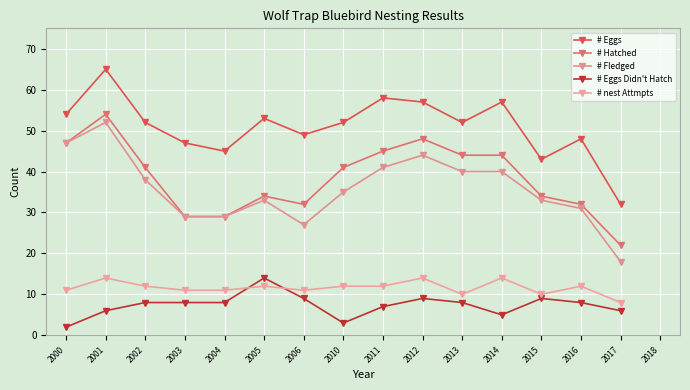

At how many categories does at least one series exceed 47?

11